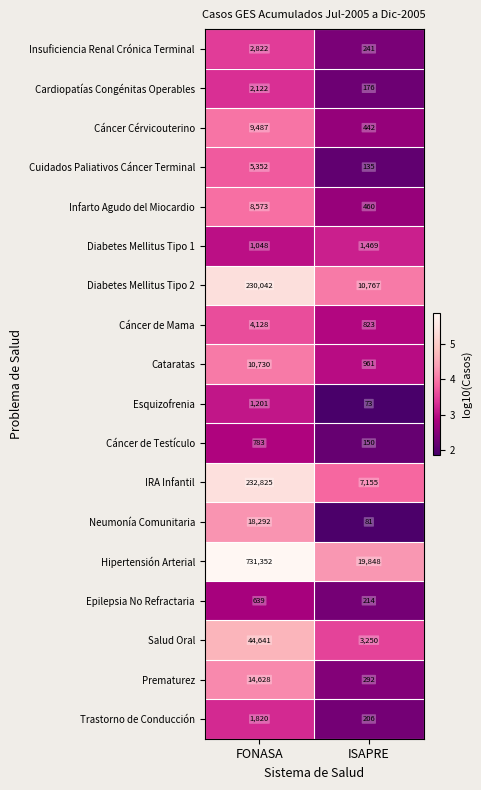

How many categories are shown in the chart?

2